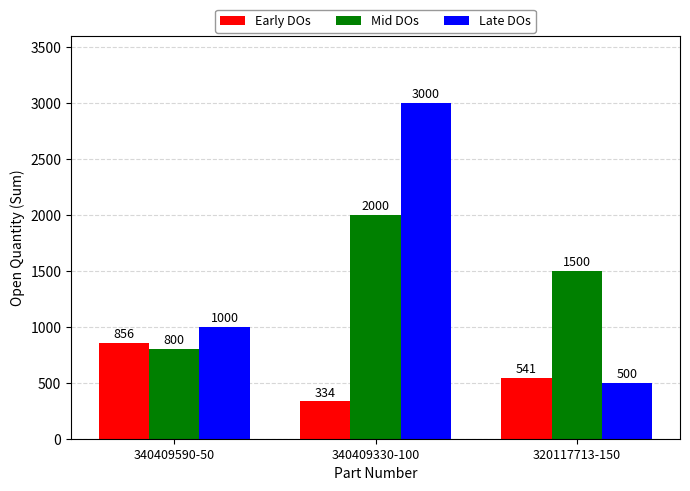

List the series in order of their peak value, highest first.

Late DOs, Mid DOs, Early DOs